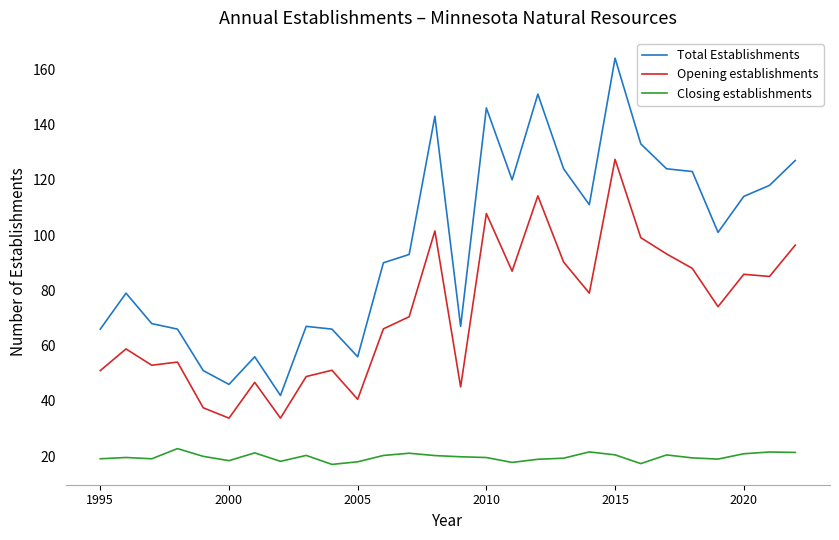

Which series has the widest spread of values?

Total Establishments